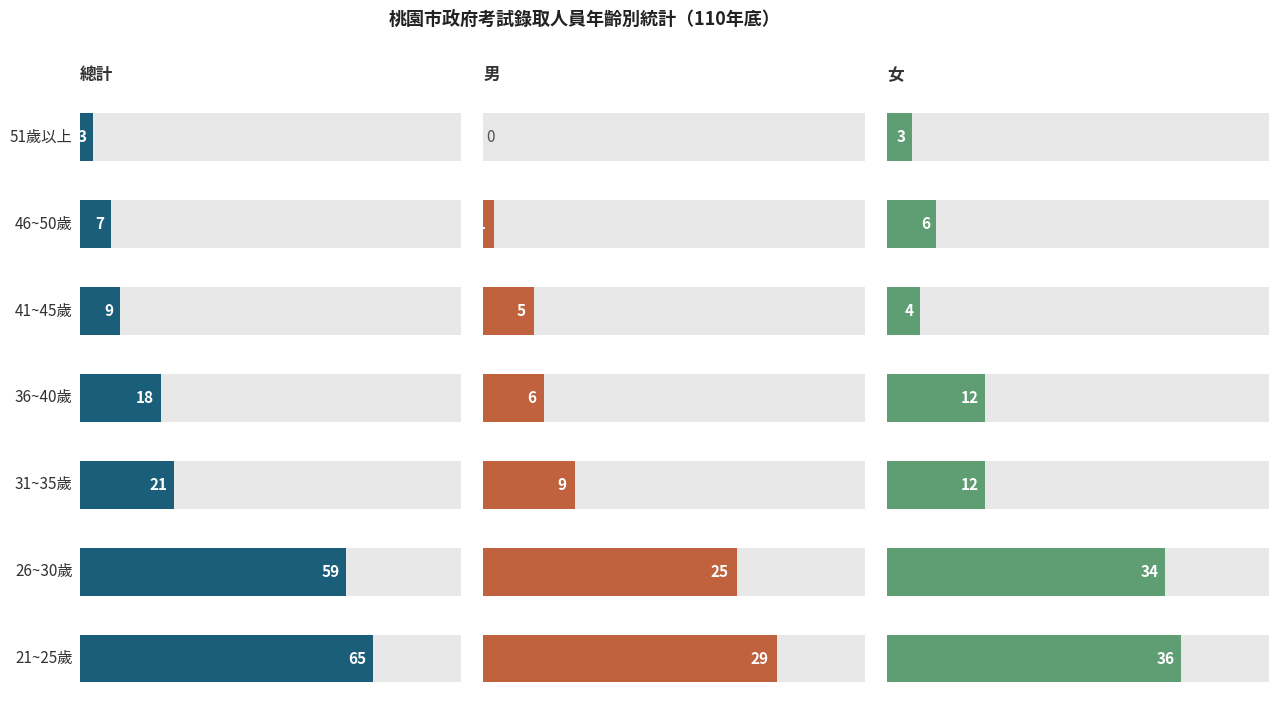

What is the sum of the 總計 values at 6 and 0?

68